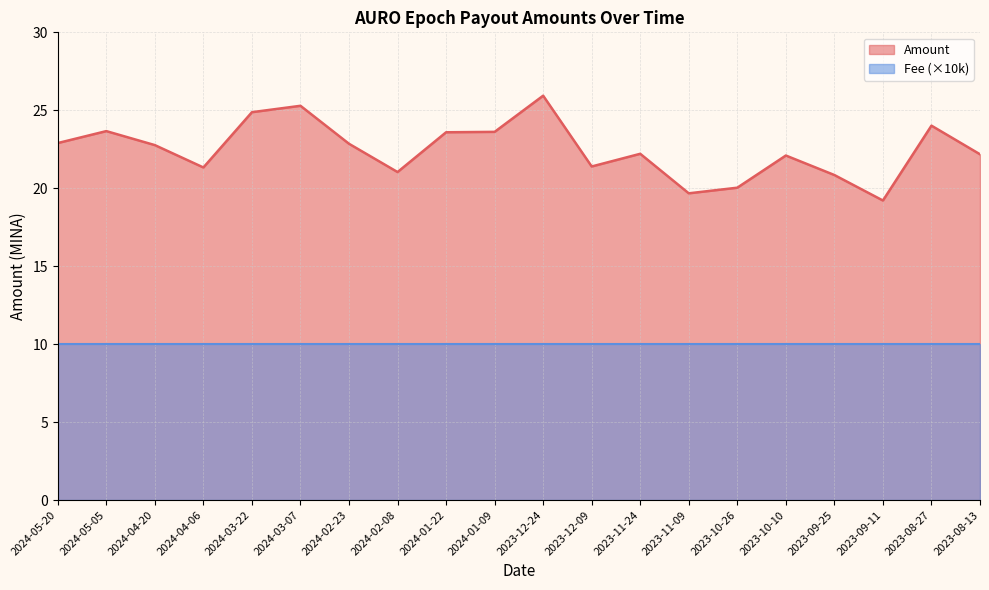

Reading right to left, extract all data points from this chart.

2023-08-13=22.2	2023-08-27=24.0	2023-09-11=19.2	2023-09-25=20.8	2023-10-10=22.1	2023-10-26=20.0	2023-11-09=19.7	2023-11-24=22.2	2023-12-09=21.4	2023-12-24=25.9	2024-01-09=23.6	2024-01-22=23.6	2024-02-08=21.0	2024-02-23=22.9	2024-03-07=25.3	2024-03-22=24.9	2024-04-06=21.3	2024-04-20=22.8	2024-05-05=23.7	2024-05-20=22.9